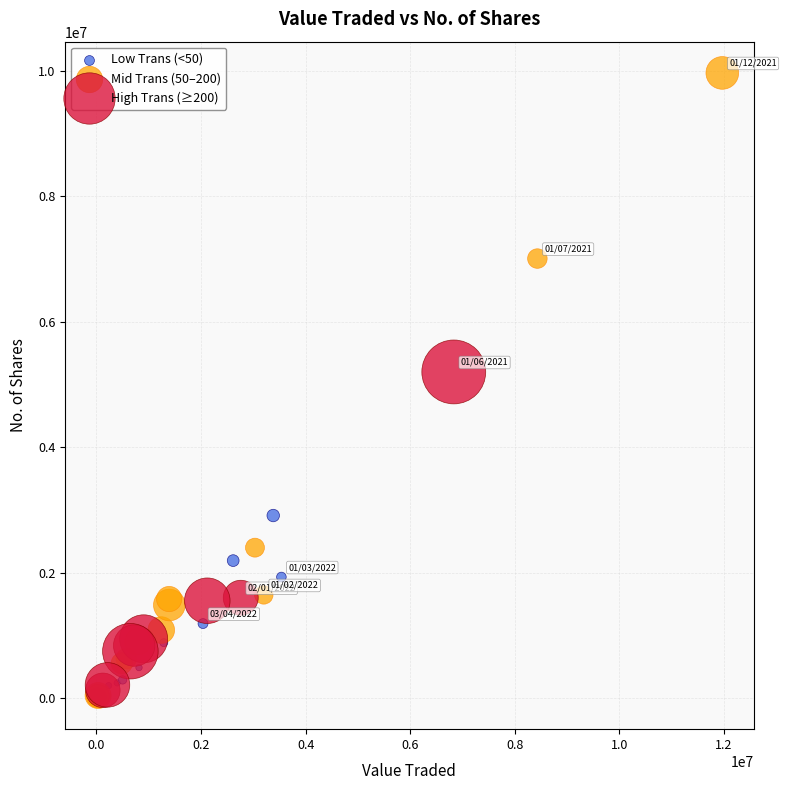

Which series has the widest spread of Y values?

Mid Trans (50–200)